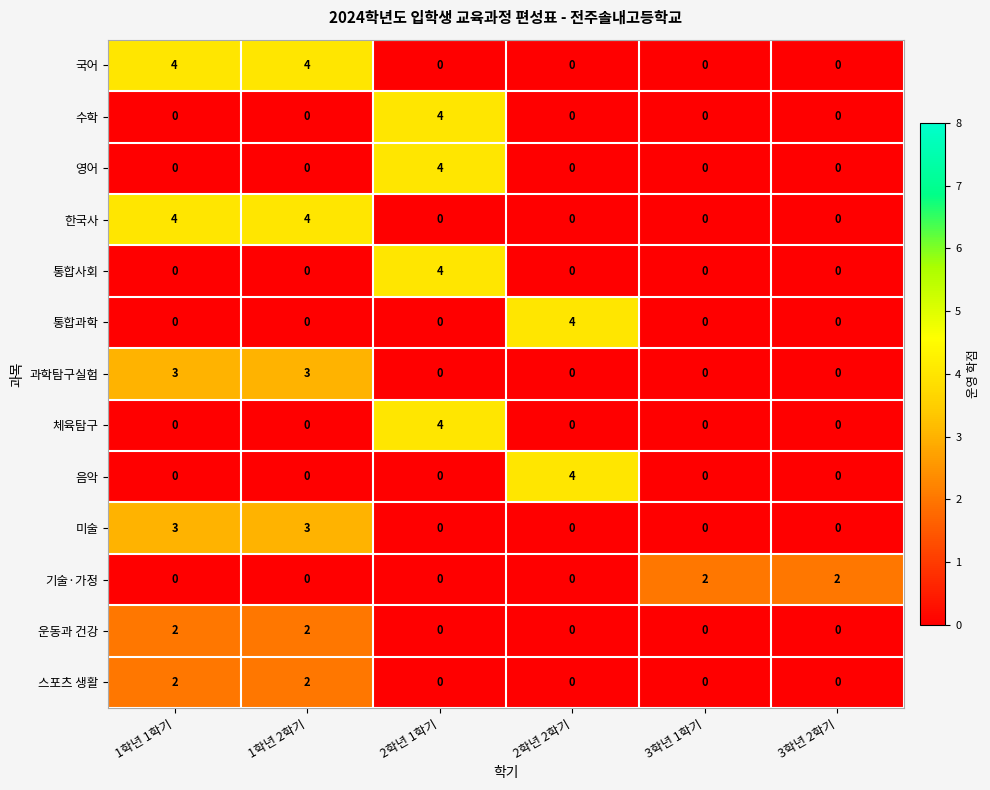

Is it true that 운동과 건강 equals -1 at 2학년 2학기?

False